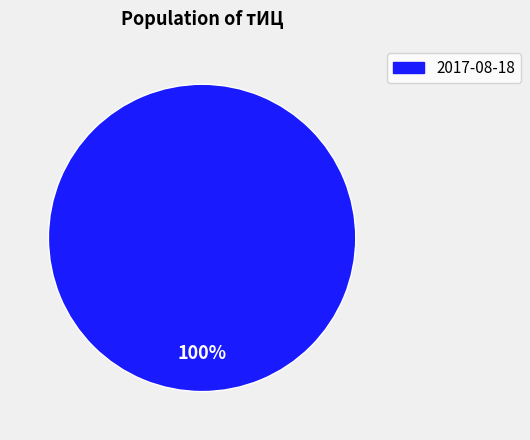

To the nearest percent, what portion does 2017-08-18 represent?

100%